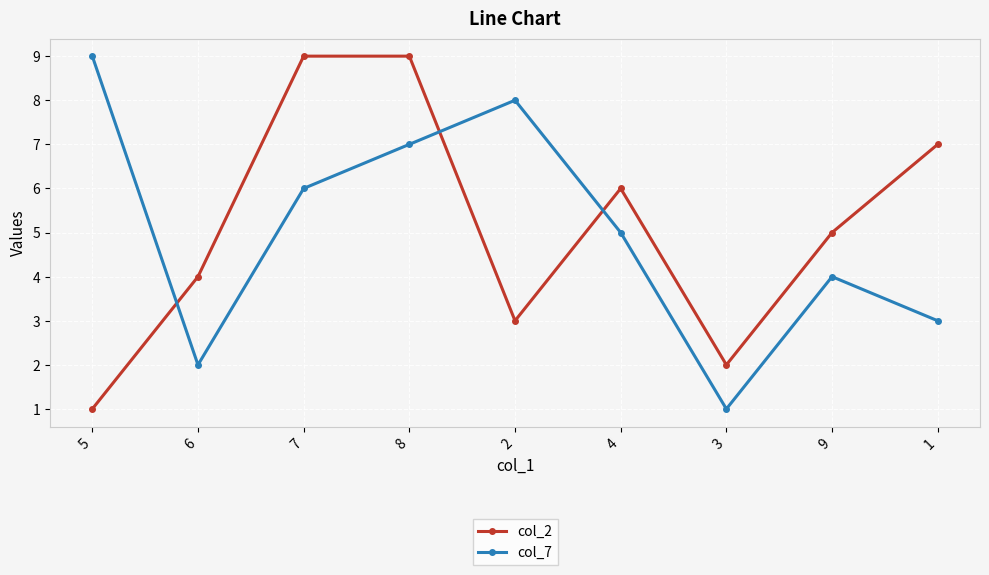

The value of col_7 at 2 is 8. True or false?

True